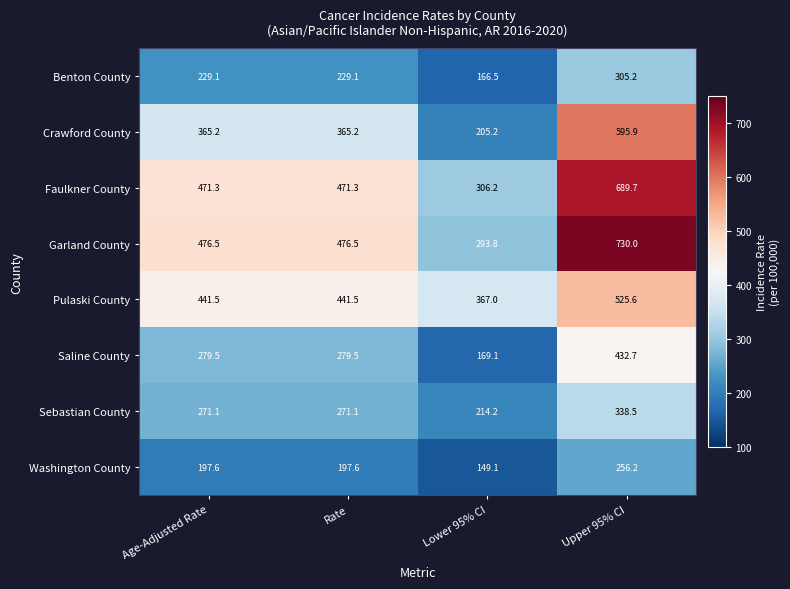

At Lower 95% CI, list the series in order from largest to smallest.

Pulaski County, Faulkner County, Garland County, Sebastian County, Crawford County, Saline County, Benton County, Washington County